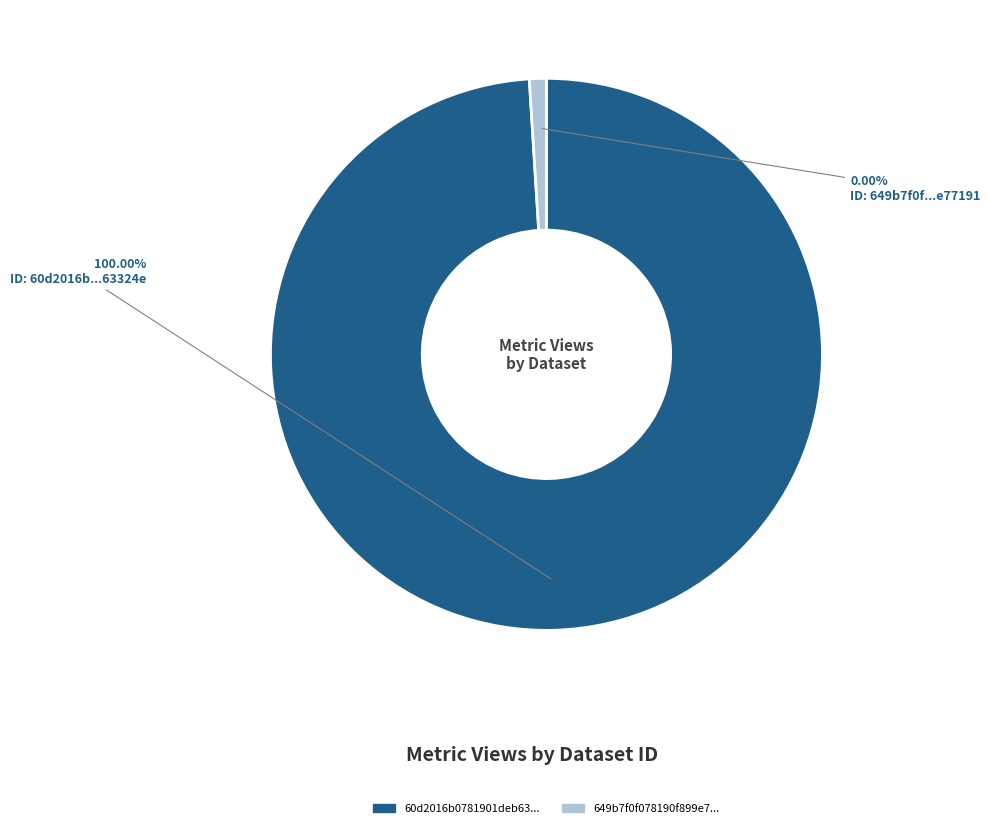

To the nearest percent, what is the difference between the 649b7f0f078190f899e77191 and 60d2016b0781901deb63324e slice percentages?

100%